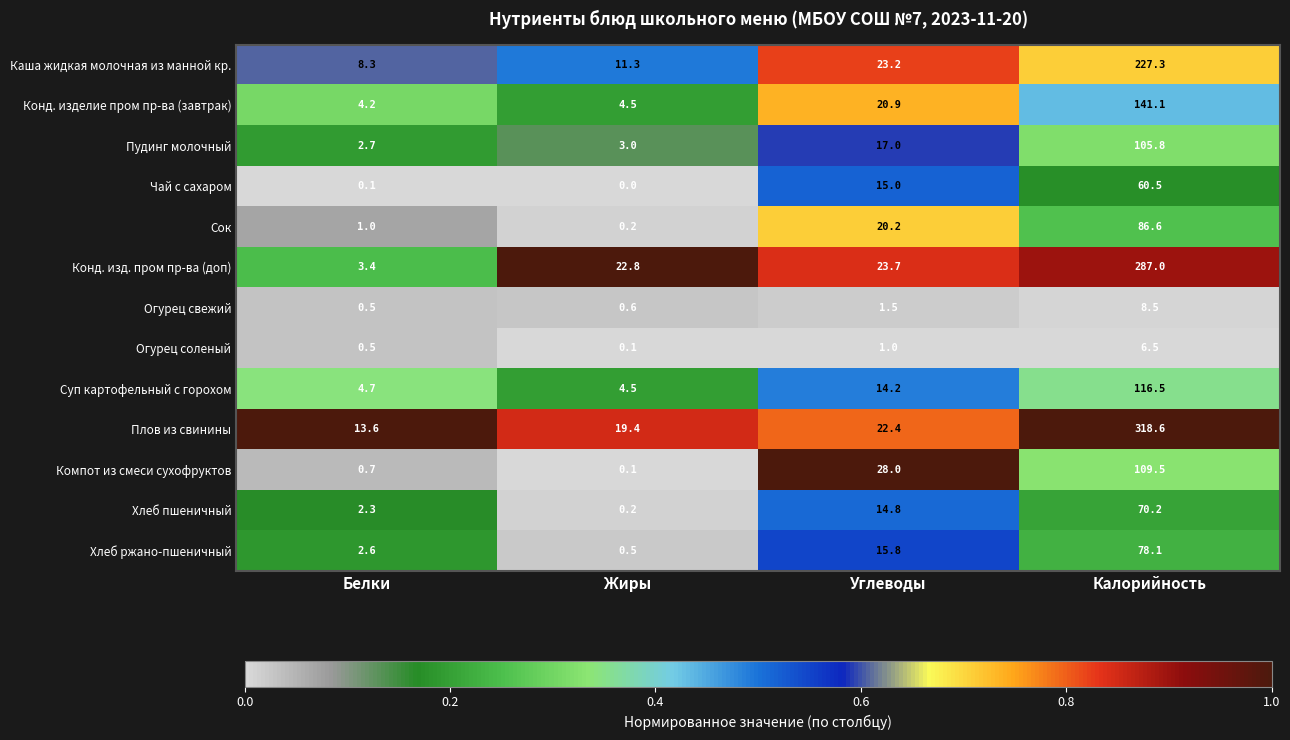

At which category is the sum across all series the highest?

Калорийность